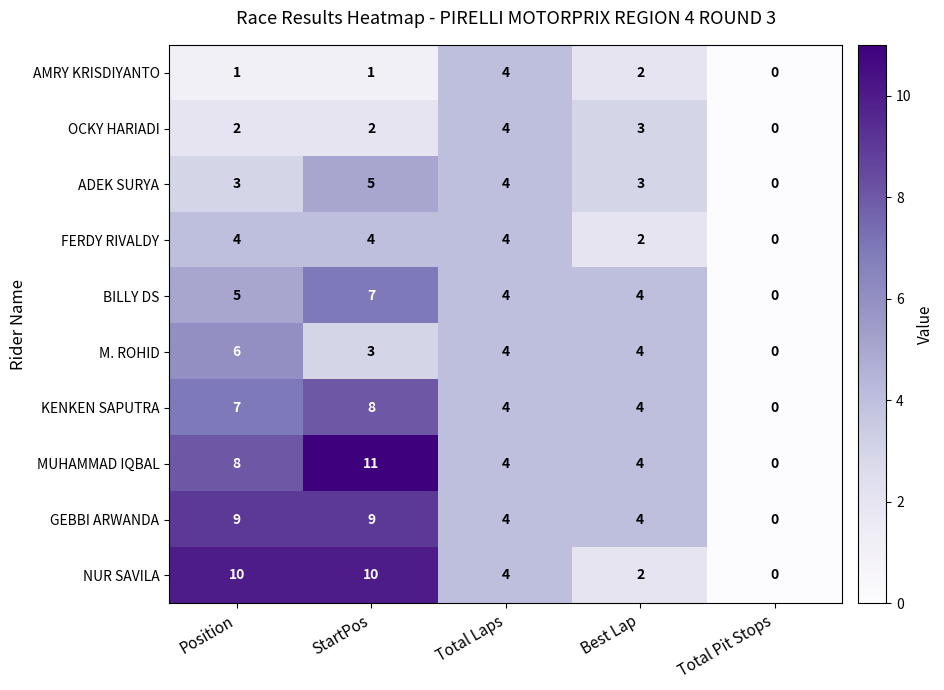

What is the spread (max minus min) of values at Position?

9